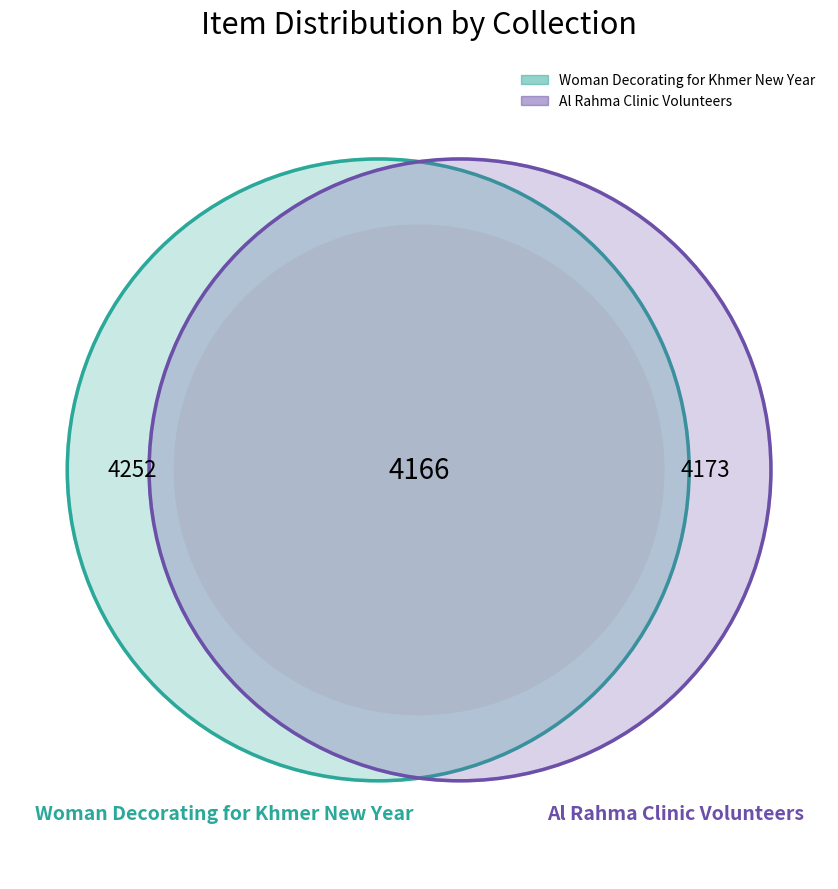

How many segments does this pie chart have?

3